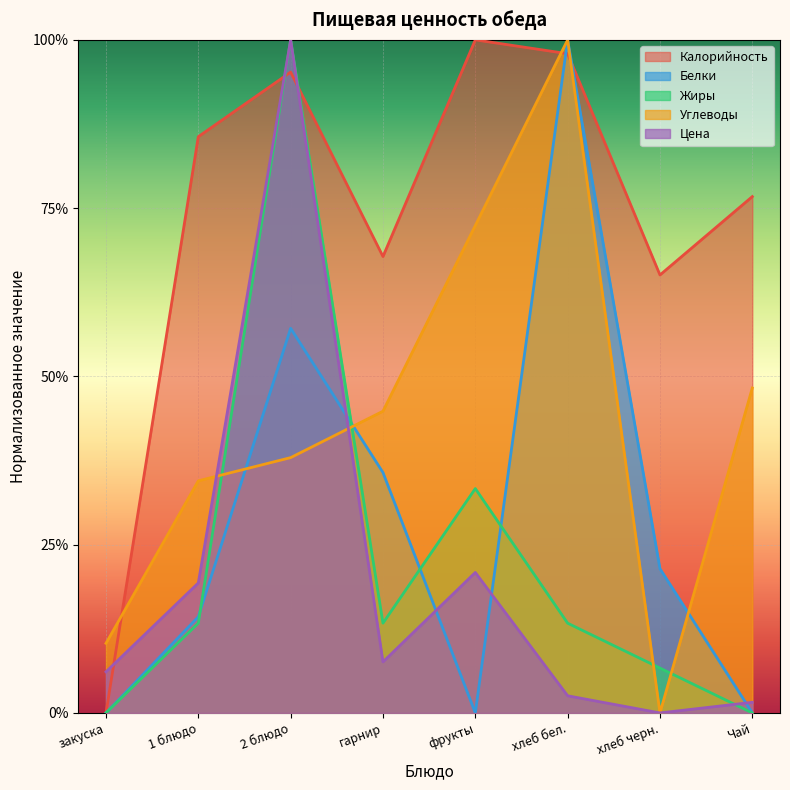

Is it true that Углеводы equals 0.6 at 2 блюдо?

False